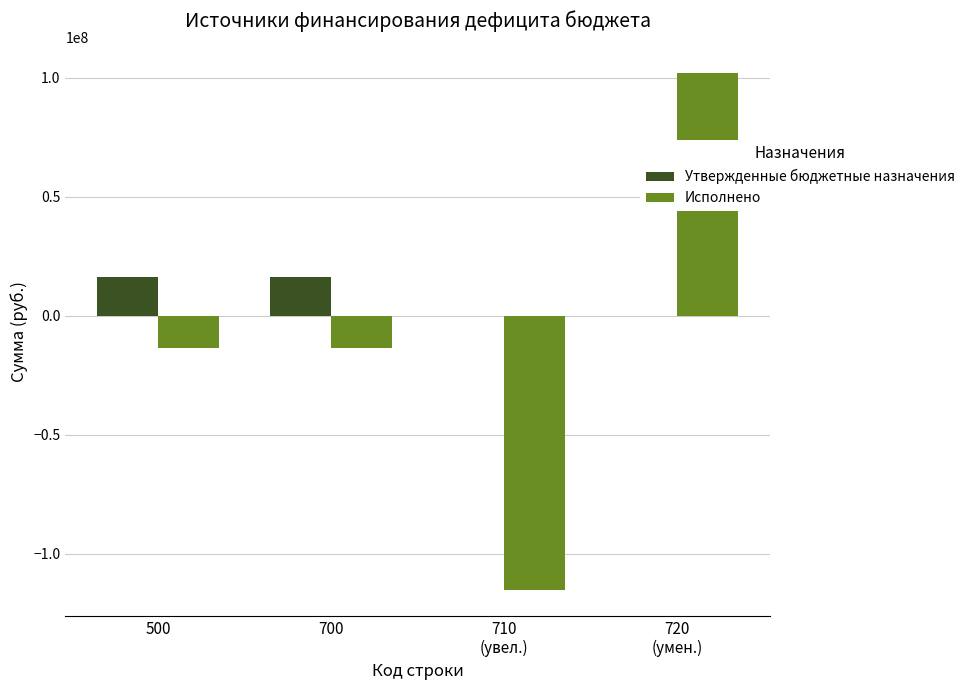

Which series has the largest total across all categories?

Утвержденные бюджетные назначения